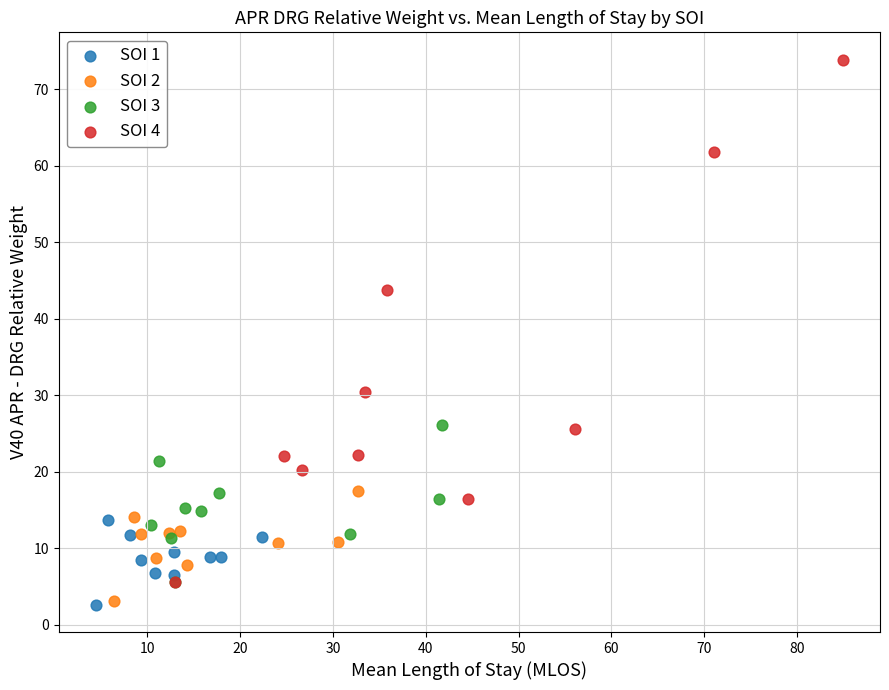

Which series contains the highest Y value?

SOI 4